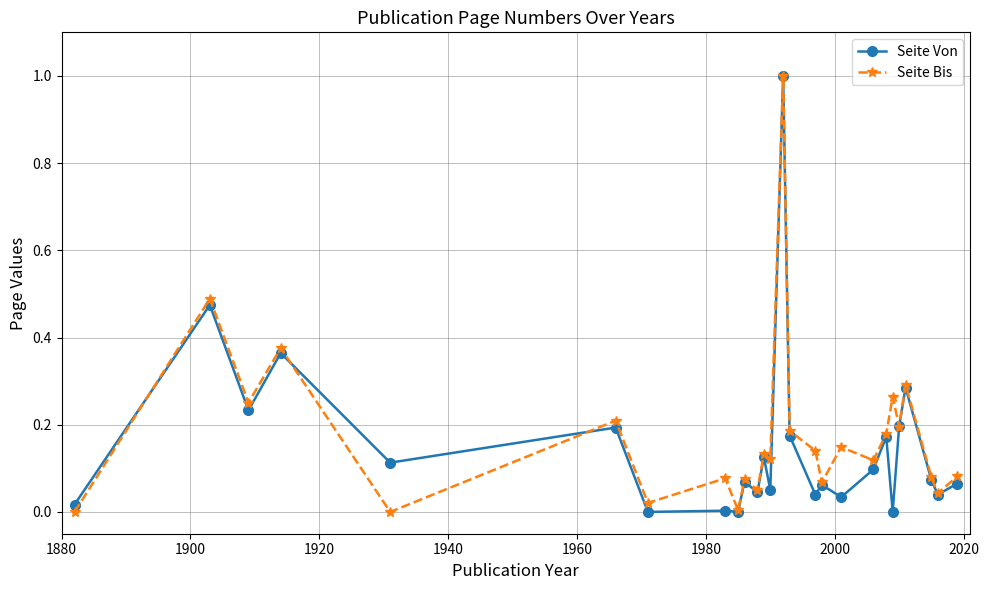

What is the highest value of the Seite Bis series?

1.0